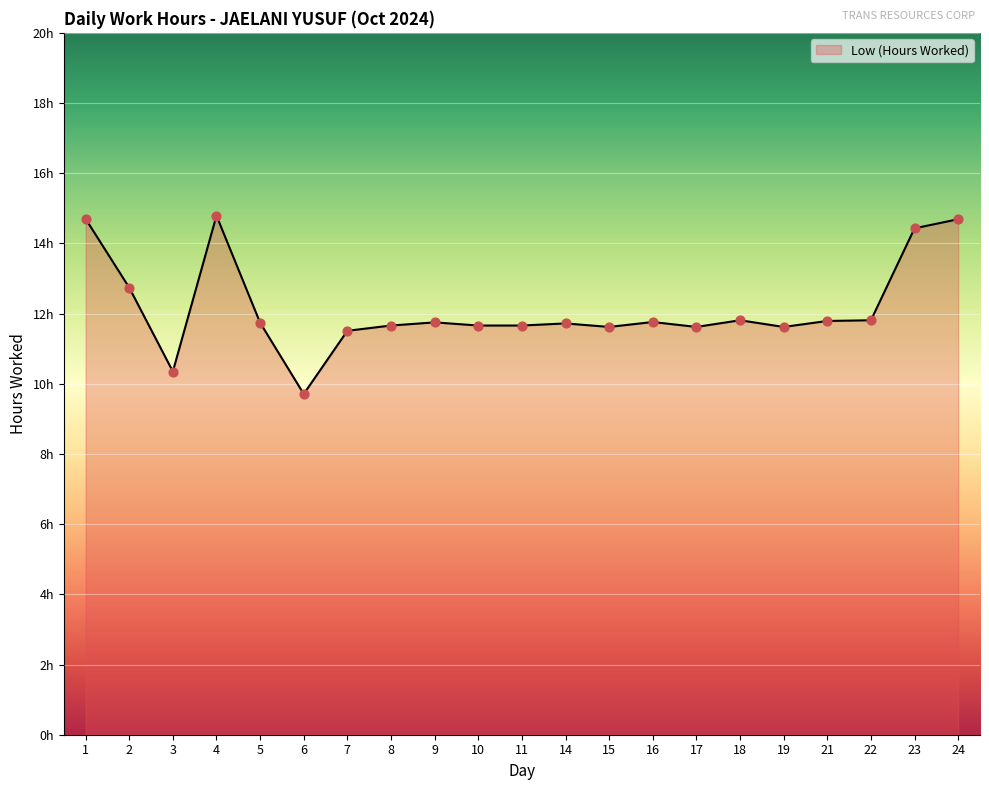

What is the change in value from 8 to 21?

+0.1